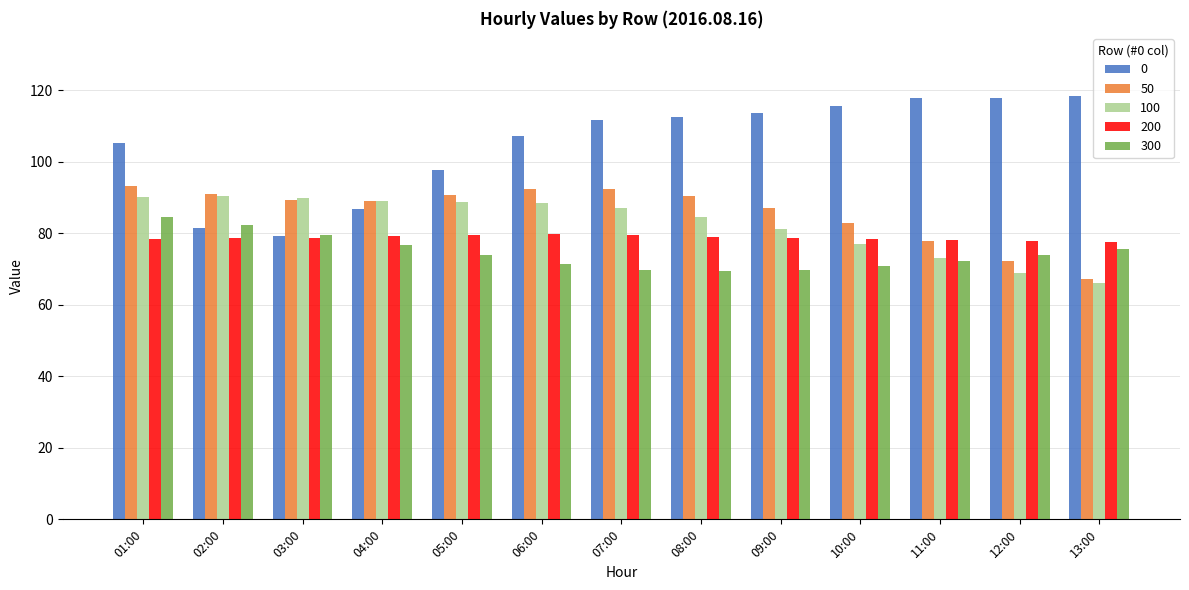

Is the value of 50 at 10:00 greater than the value of 200 at 10:00?

Yes